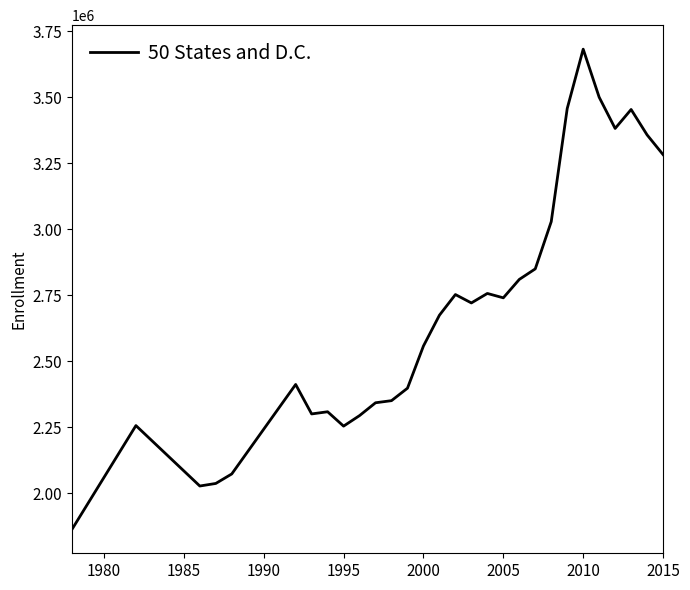

What is the maximum value shown in the chart?

3682898